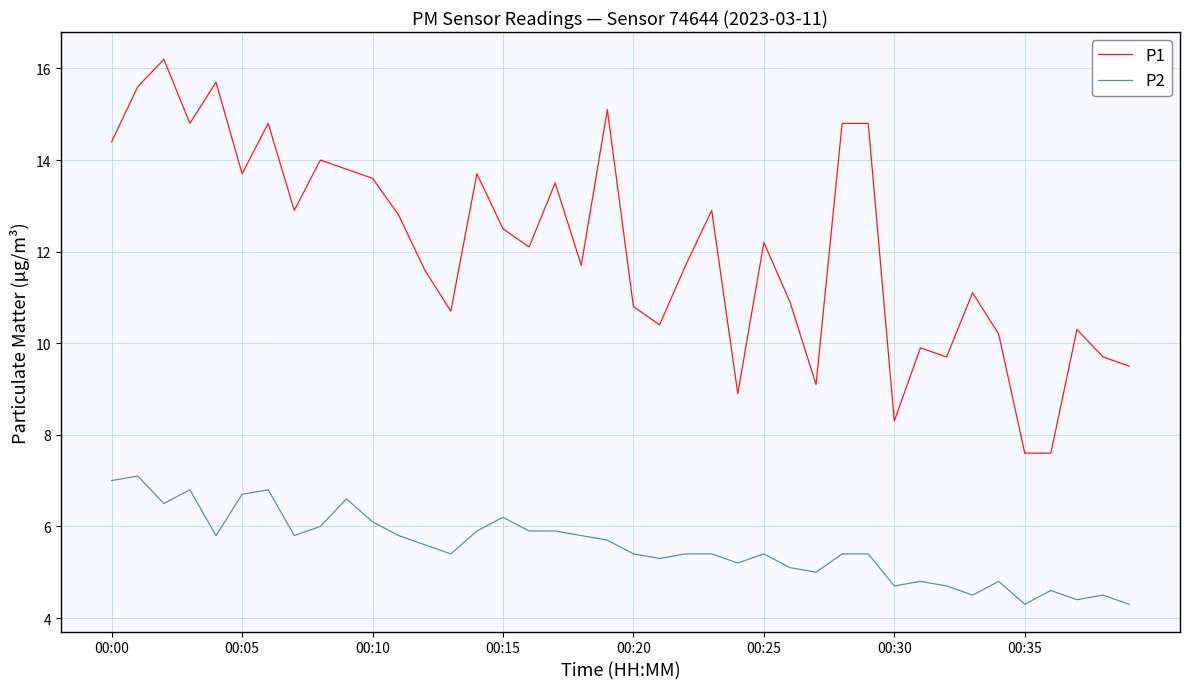

Reading right to left, extract all data points from this chart.

P1: 9.5	9.7	10.3	7.6	7.6	10.2	11.1	9.7	9.9	8.3	14.8	14.8	9.1	10.9	12.2	8.9	12.9	11.7	10.4	10.8	15.1	11.7	13.5	12.1	12.5	13.7	10.7	11.6	12.8	13.6	13.8	14.0	12.9	14.8	13.7	15.7	14.8	16.2	15.6	14.4
P2: 4.3	4.5	4.4	4.6	4.3	4.8	4.5	4.7	4.8	4.7	5.4	5.4	5.0	5.1	5.4	5.2	5.4	5.4	5.3	5.4	5.7	5.8	5.9	5.9	6.2	5.9	5.4	5.6	5.8	6.1	6.6	6.0	5.8	6.8	6.7	5.8	6.8	6.5	7.1	7.0